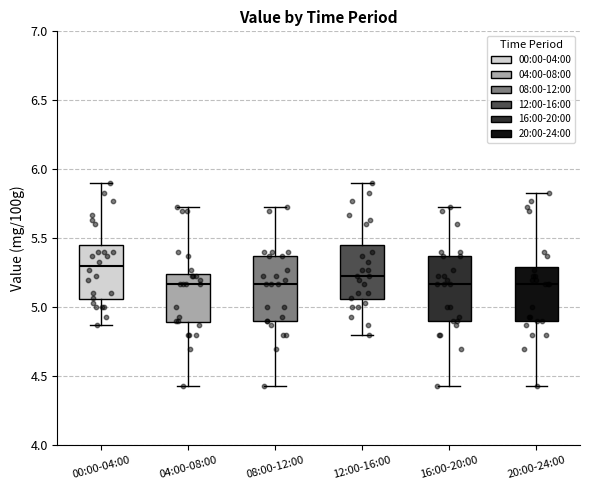

Reading left to right, read every box against the y-axis: the position of its median line, the range the box covers, and the ends of its whiskers. The values are not printed on the chart, so give them approximately, as read against the axis.

00:00-04:00: median 5.30, box 5.05 to 5.45, whiskers 4.85 to 5.90
04:00-08:00: median 5.15, box 4.90 to 5.25, whiskers 4.45 to 5.75
08:00-12:00: median 5.15, box 4.90 to 5.35, whiskers 4.45 to 5.75
12:00-16:00: median 5.25, box 5.05 to 5.45, whiskers 4.80 to 5.90
16:00-20:00: median 5.15, box 4.90 to 5.35, whiskers 4.45 to 5.75
20:00-24:00: median 5.15, box 4.90 to 5.30, whiskers 4.45 to 5.85